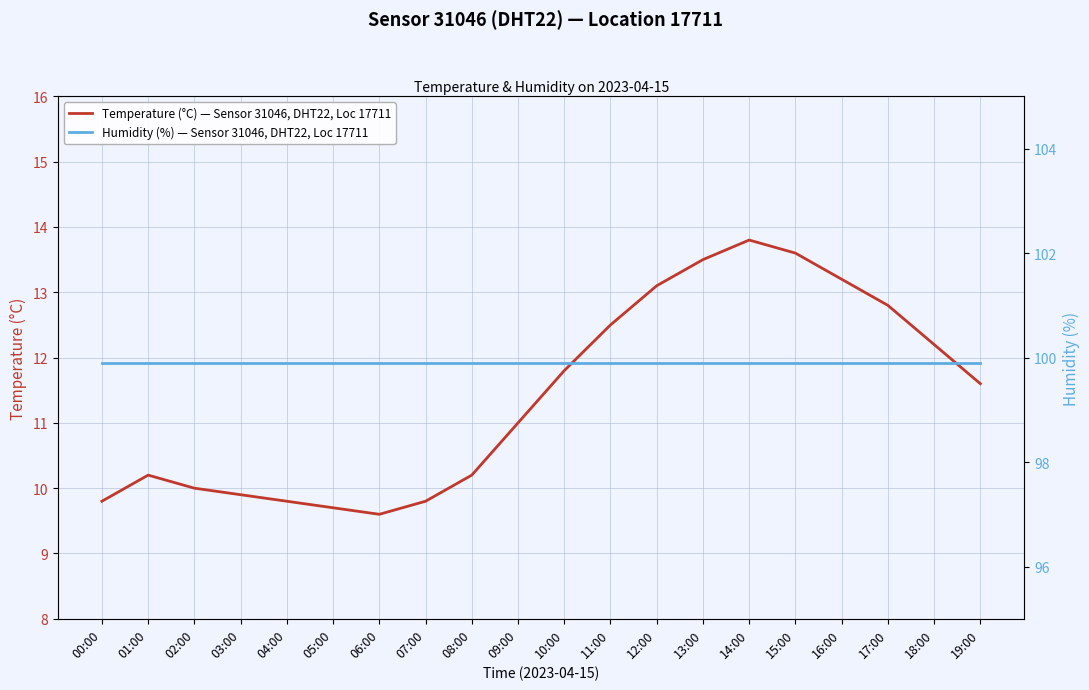

At which label does Temperature (°C) — Sensor 31046, DHT22, Loc 17711 reach its peak?

14:00